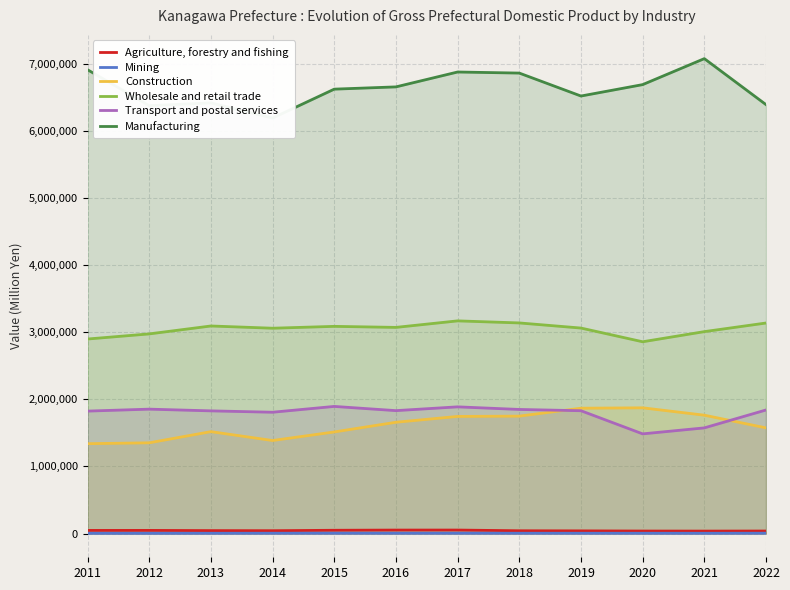

How many interior local valleys does the Manufacturing series have?

3